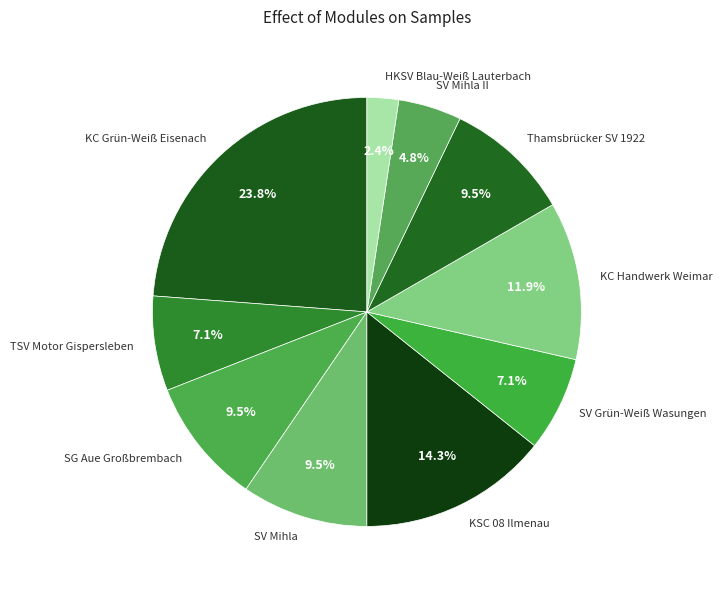

Combined, what portion of the pie is Thamsbrücker SV 1922 and SG Aue Großbrembach?

19.0%